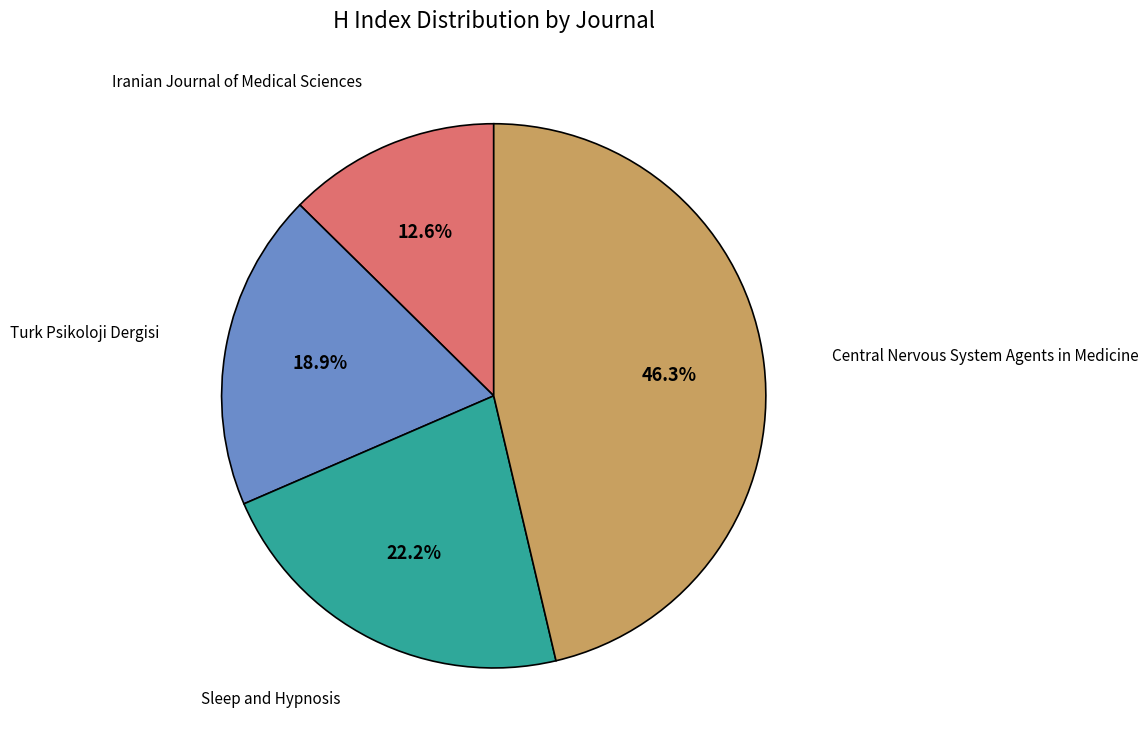

What percentage is NOT represented by Iranian Journal of Medical Sciences?

87.4%